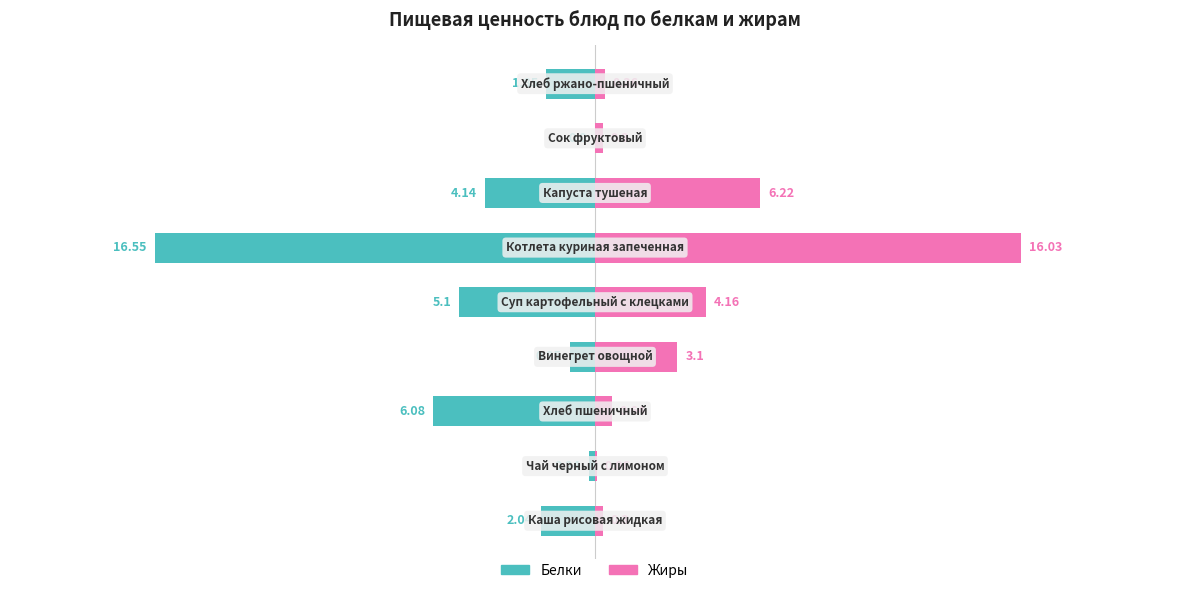

What is the spread (max minus min) of values at 0?

2.3